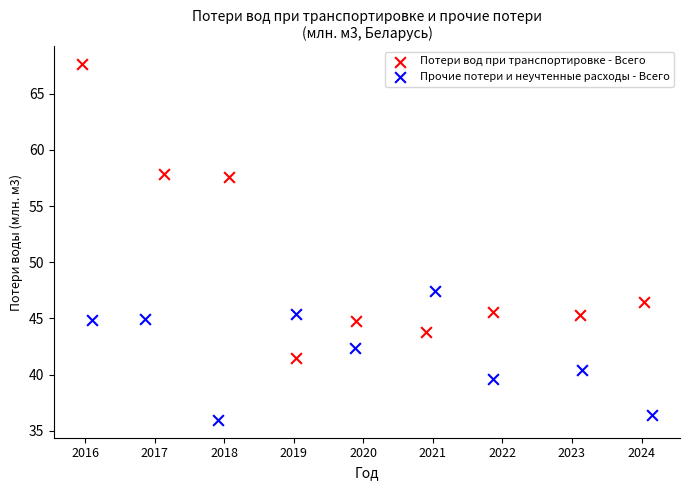

Which series has the largest Y range (max minus min)?

Потери вод при транспортировке - Всего